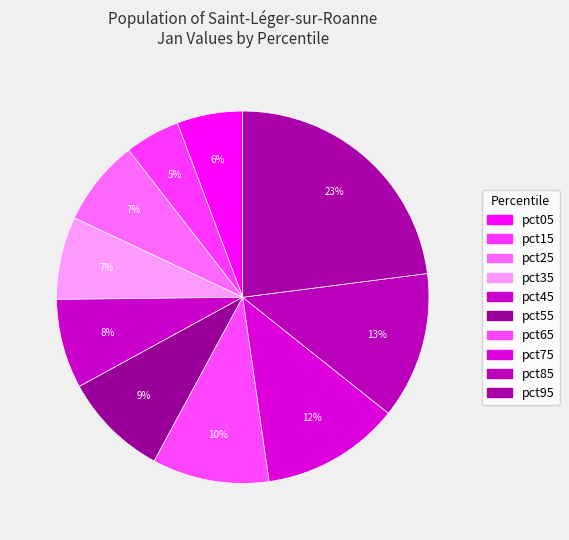

How many slices are in this pie chart?

10